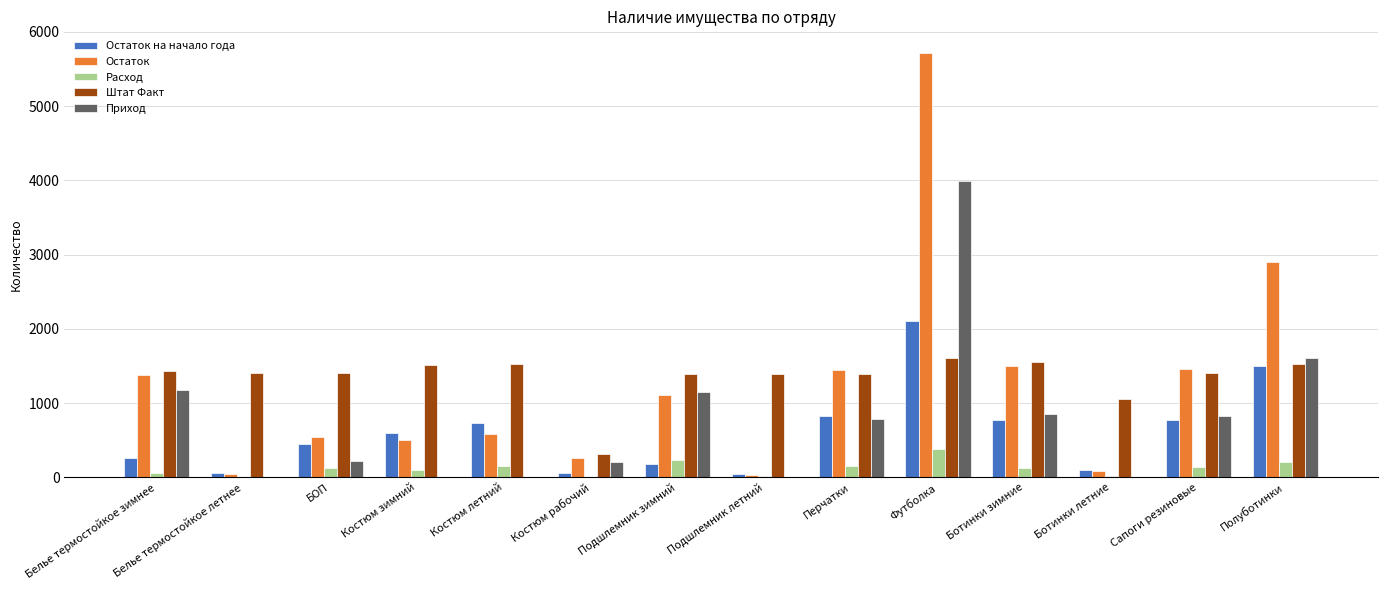

True or false: Остаток has a value of 675 at Белье термостойкое зимнее.

False